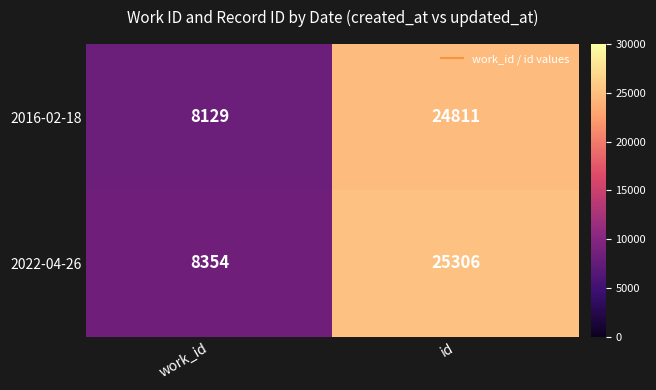

Which series has the largest total across all categories?

2022-04-26